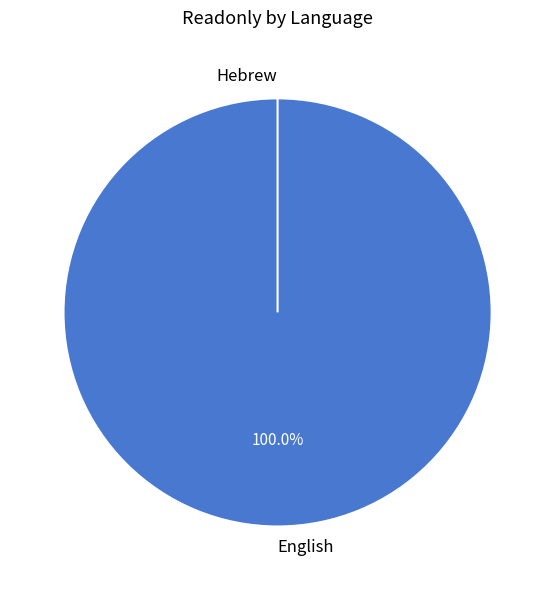

Which has a higher value, English or Hebrew?

English